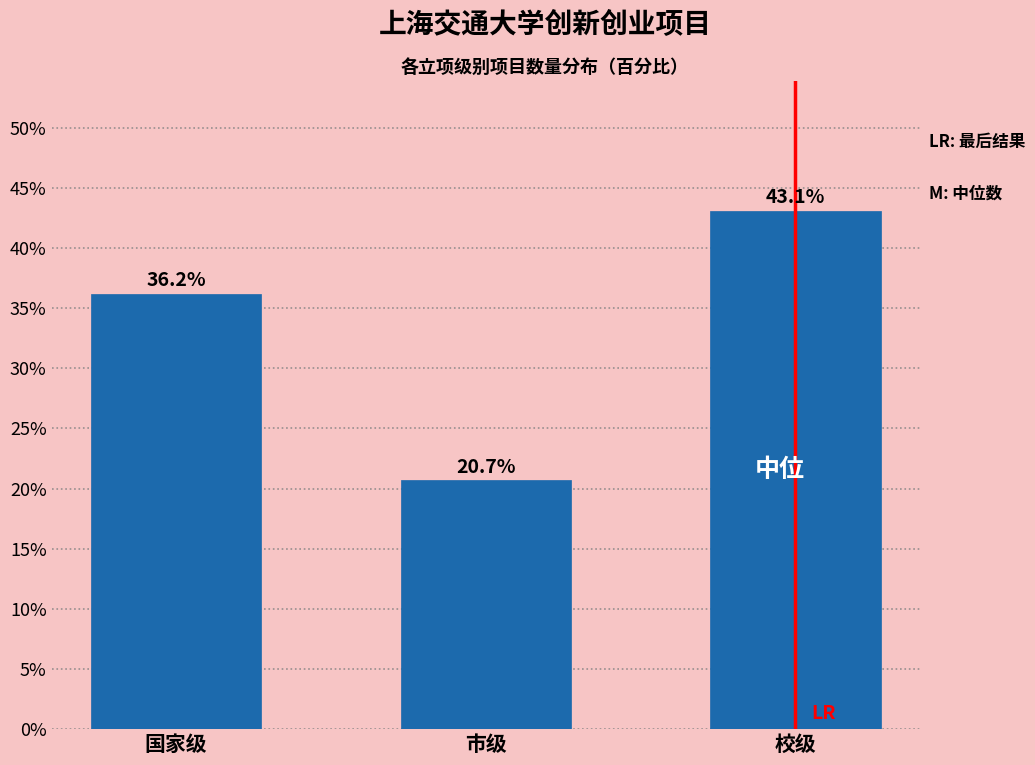

Reading right to left, what are all the values shown in this chart?

43.1	20.7	36.2